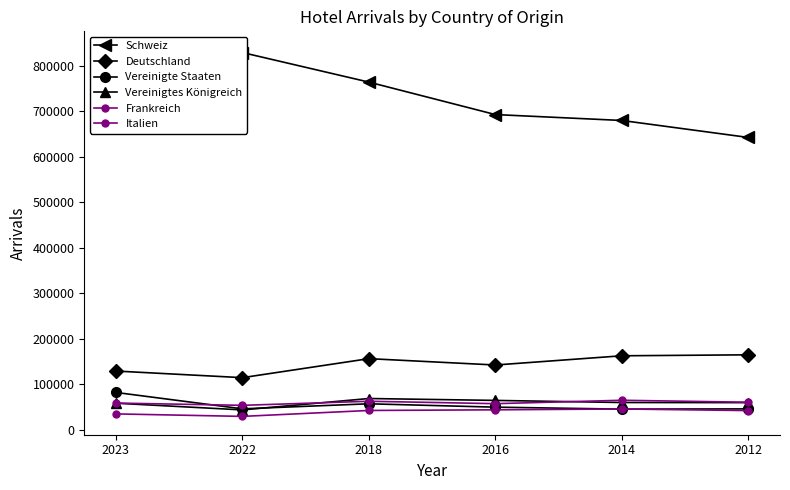

What is the sum of all Frankreich values?

355555